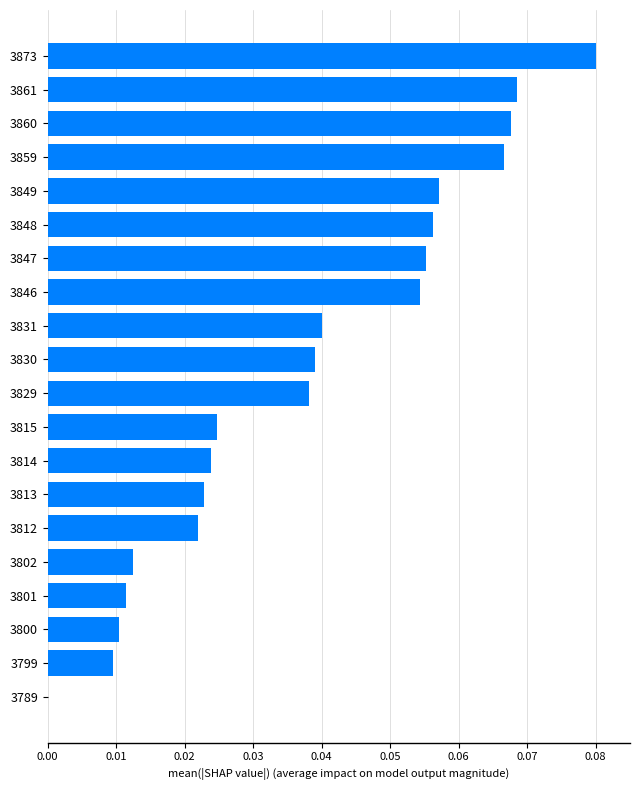

What is the sum of all values?

0.8